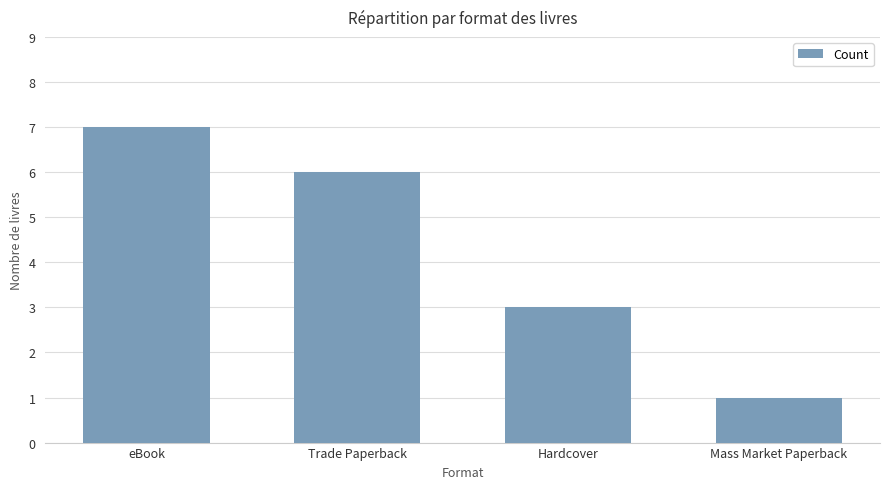

Rank the categories by value from highest to lowest.

eBook, Trade Paperback, Hardcover, Mass Market Paperback